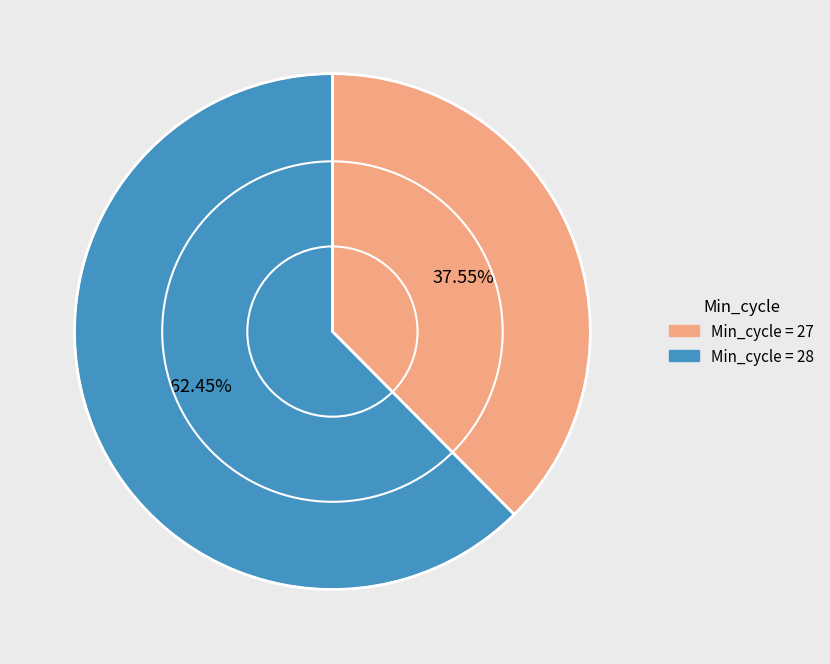

Is there any slice that represents more than half of the pie?

Yes